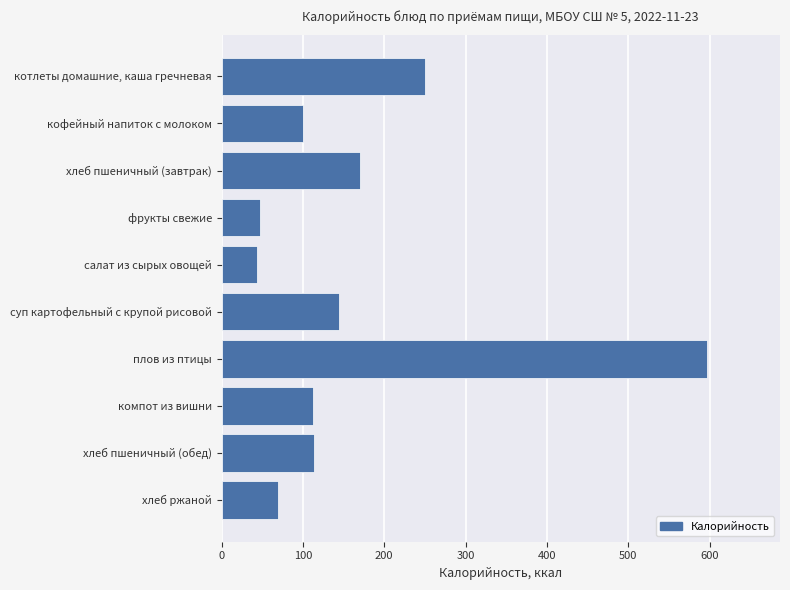

Rank the categories by value from lowest to highest.

салат из сырых овощей, фрукты свежие, хлеб ржаной, кофейный напиток с молоком, компот из вишни, хлеб пшеничный (обед), суп картофельный с крупой рисовой, хлеб пшеничный (завтрак), котлеты домашние, каша гречневая, плов из птицы